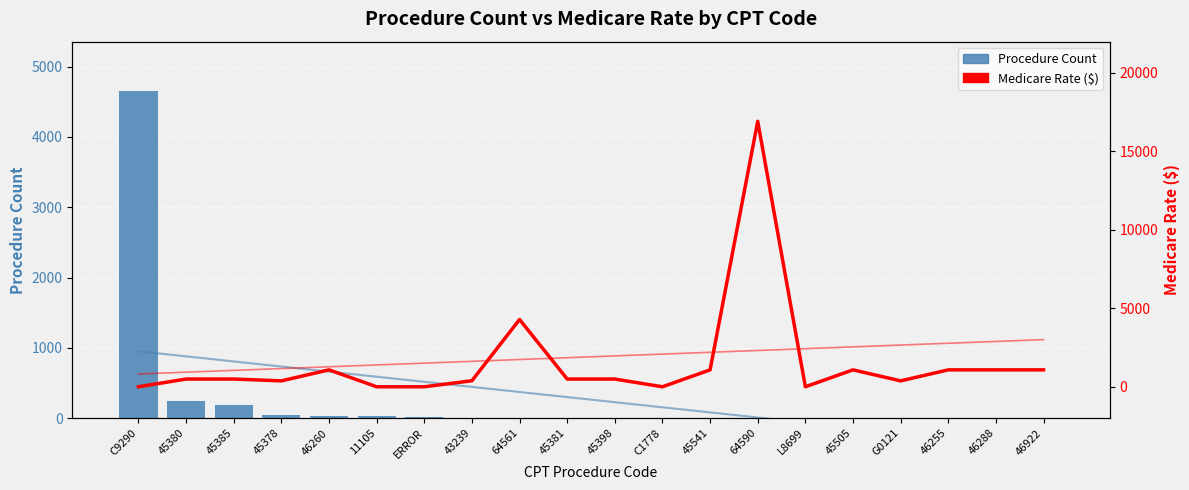

Is the value of Medicare Rate at 11105 greater than the value of Procedure Count at 45378?

No